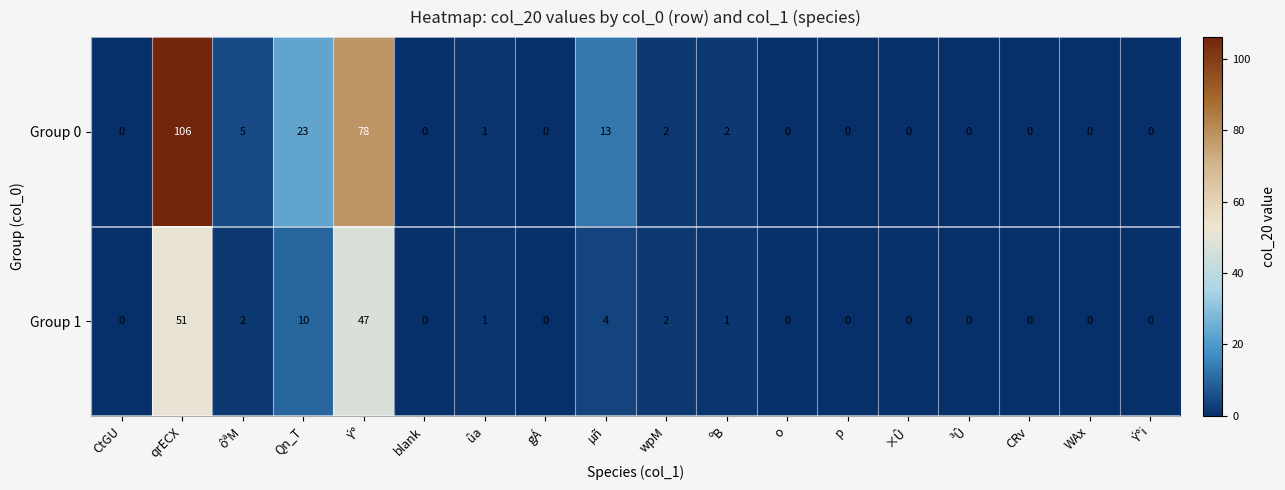

Is the value of Group 0 at gÁ greater than the value of Group 1 at wpM?

No